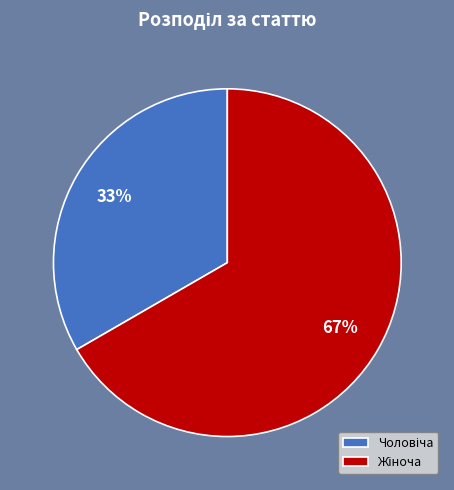

To the nearest percent, what is the average slice percentage?

50%